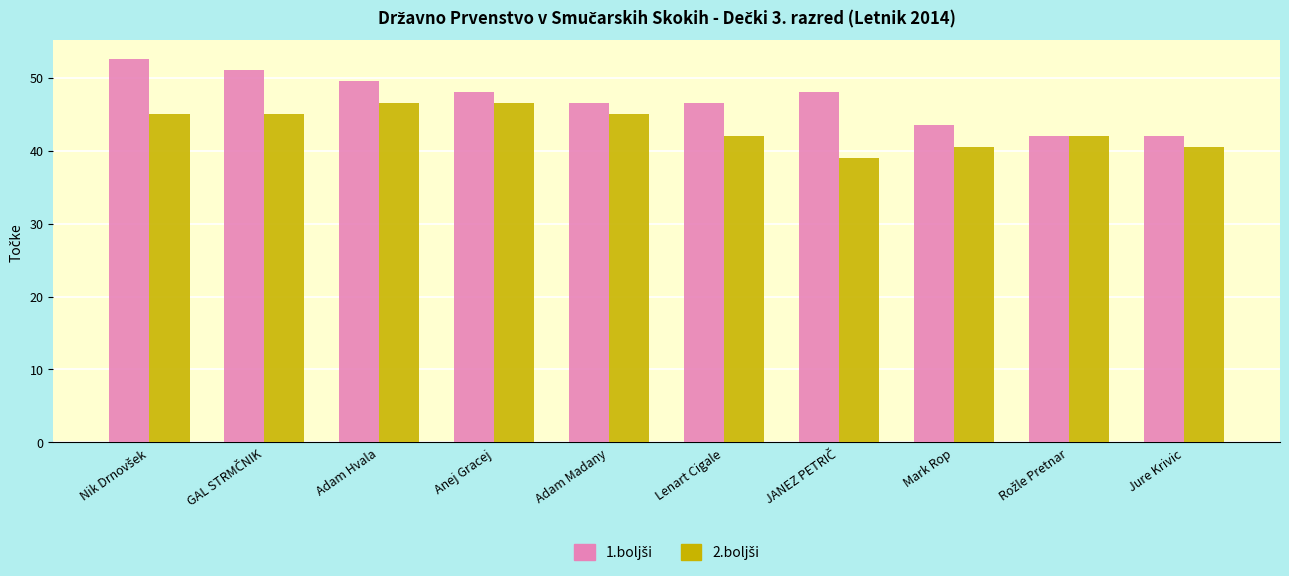

What is the difference between the highest and lowest values at Jure Krivic?

1.5